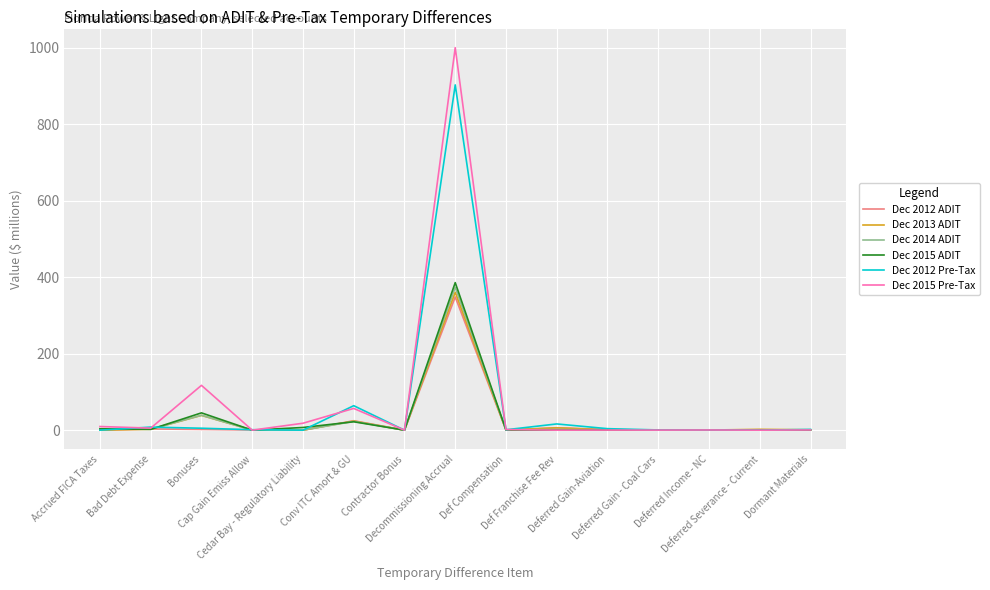

What is the highest value of the Dec 2013 ADIT series?

360.6